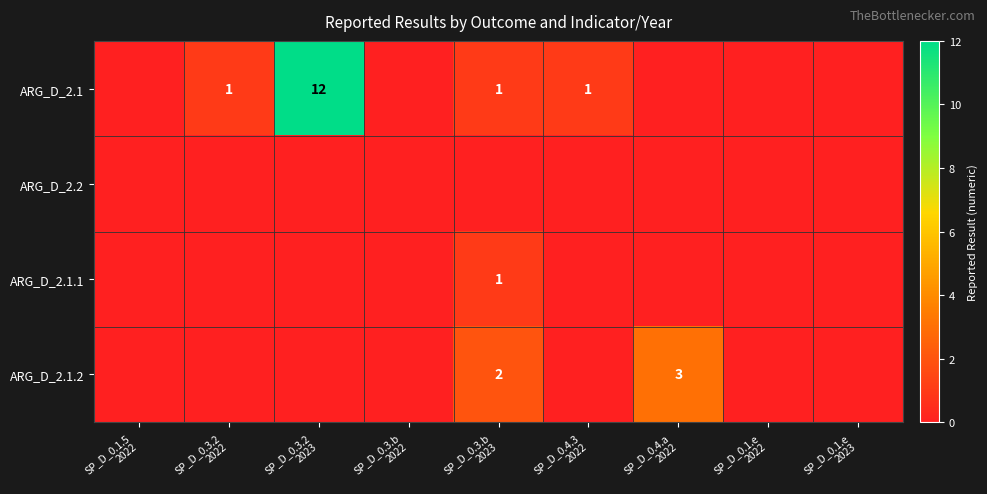

What is the maximum value shown in the chart?

12